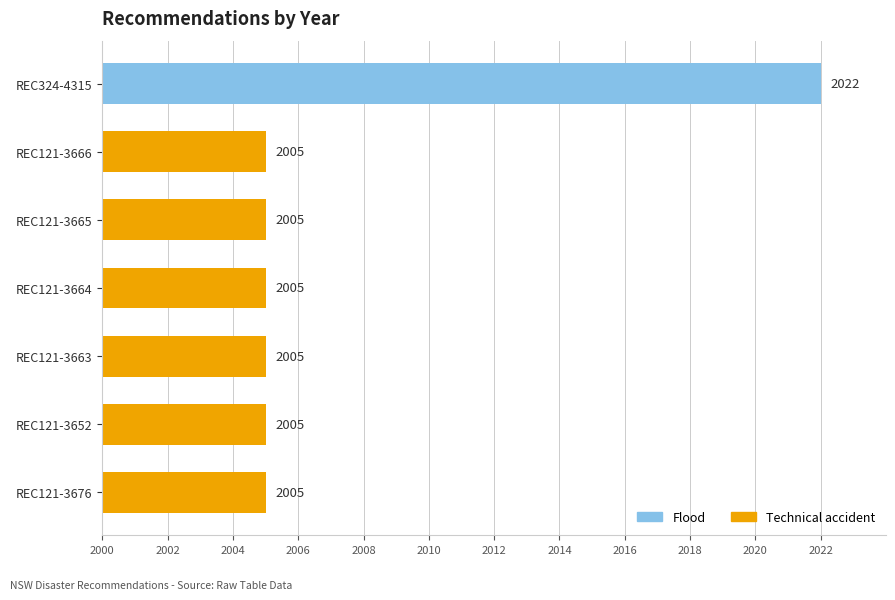

Does the chart contain any negative values?

No